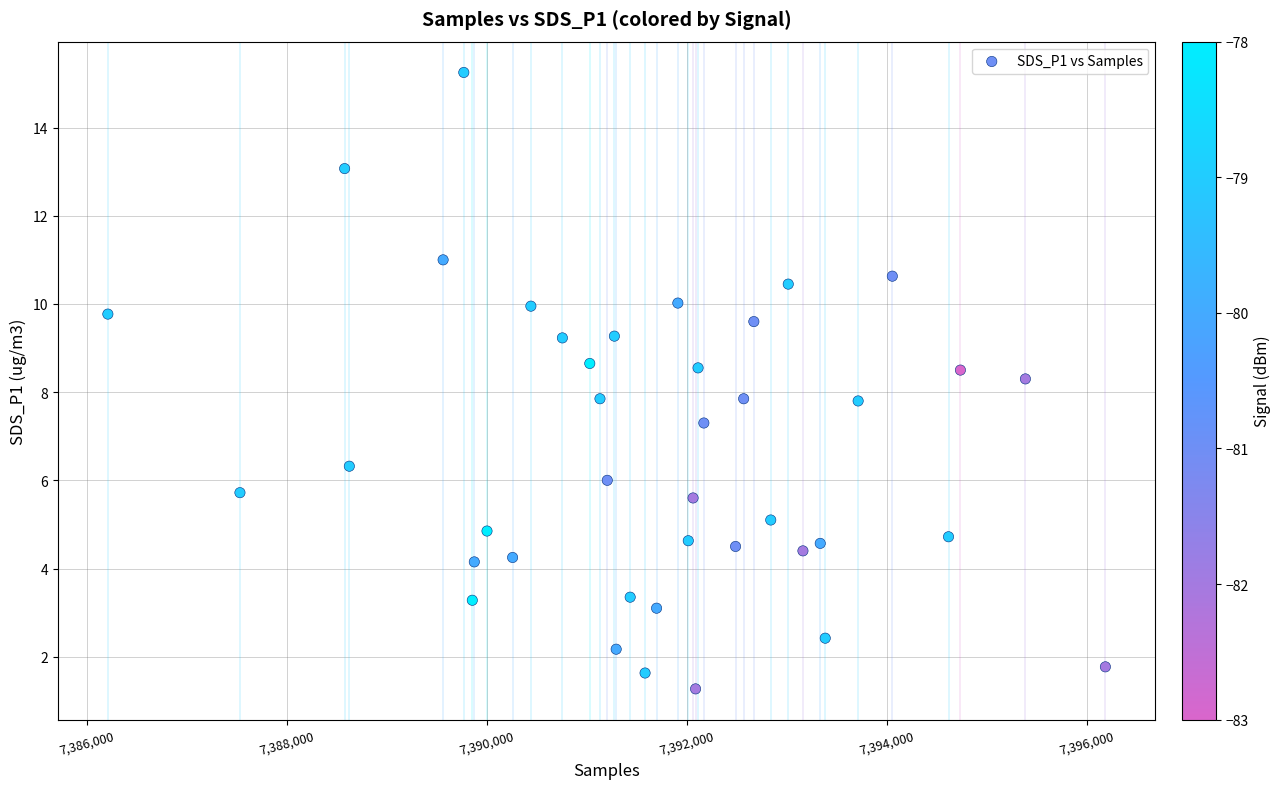

What is the range of X values (max minus min)?

9977.0